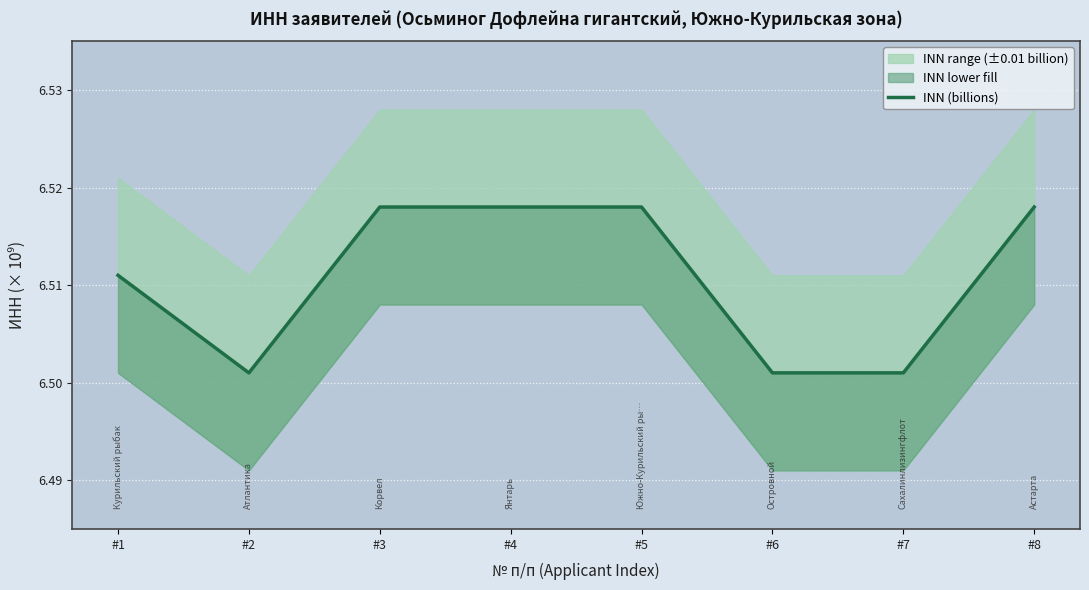

Rank the categories by value from lowest to highest.

#2, #6, #7, #1, #3, #4, #5, #8